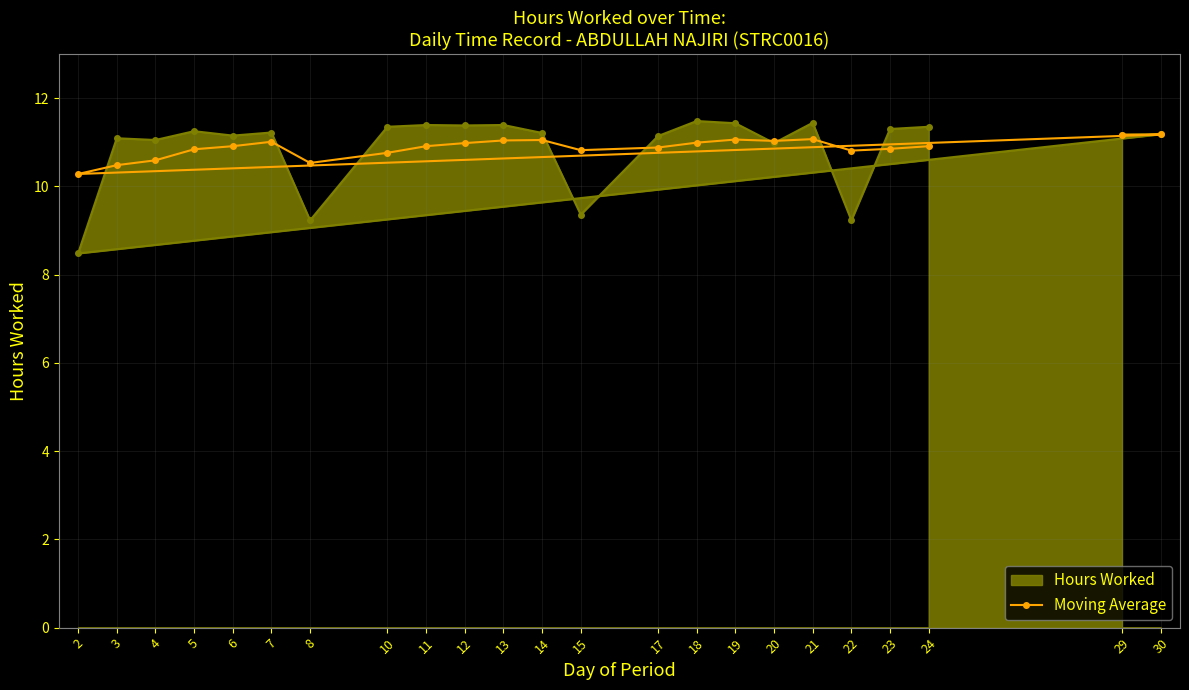

Count the number of categories in the chart.

23